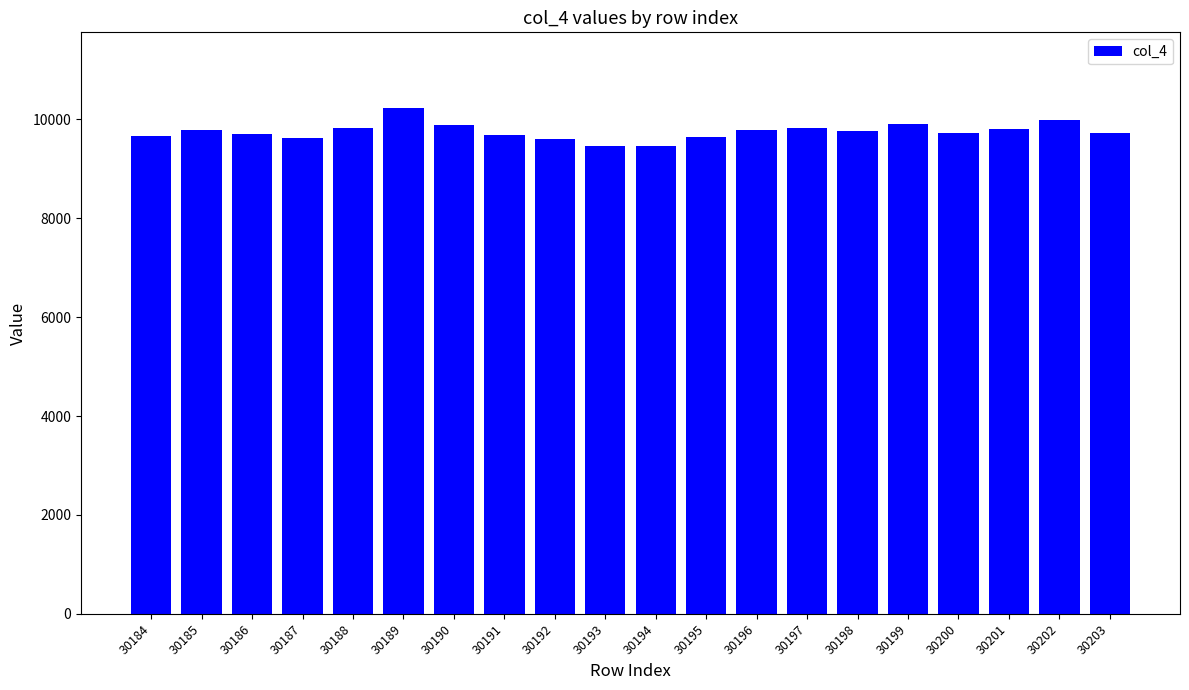

At which category does the chart reach its peak across all series?

30189